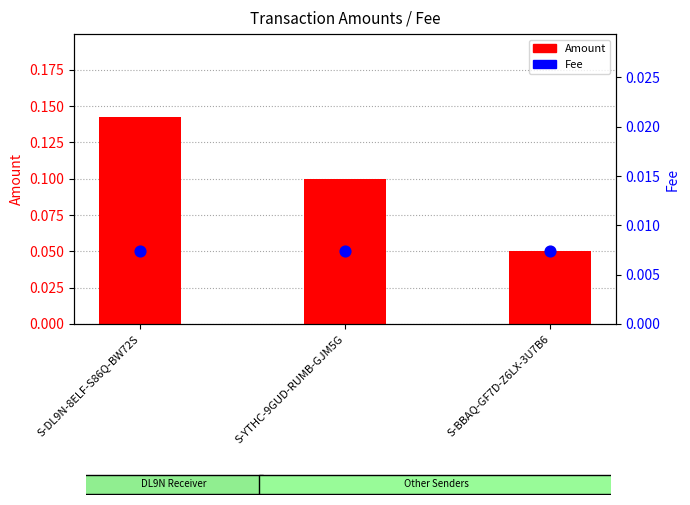

Which series reaches the minimum Y coordinate?

Fee